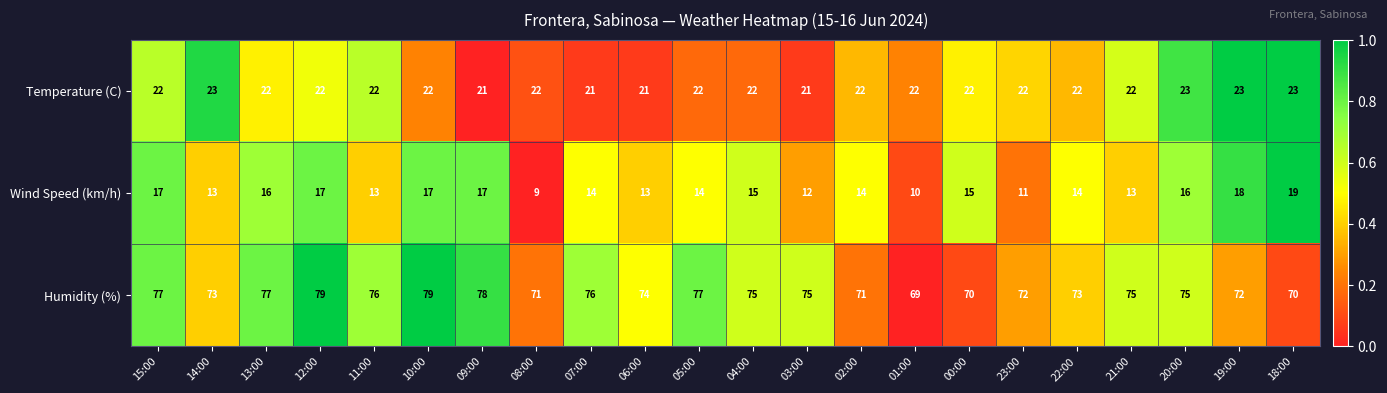

What is the difference between the Wind Speed (km/h) values at 10:00 and 06:00?

4